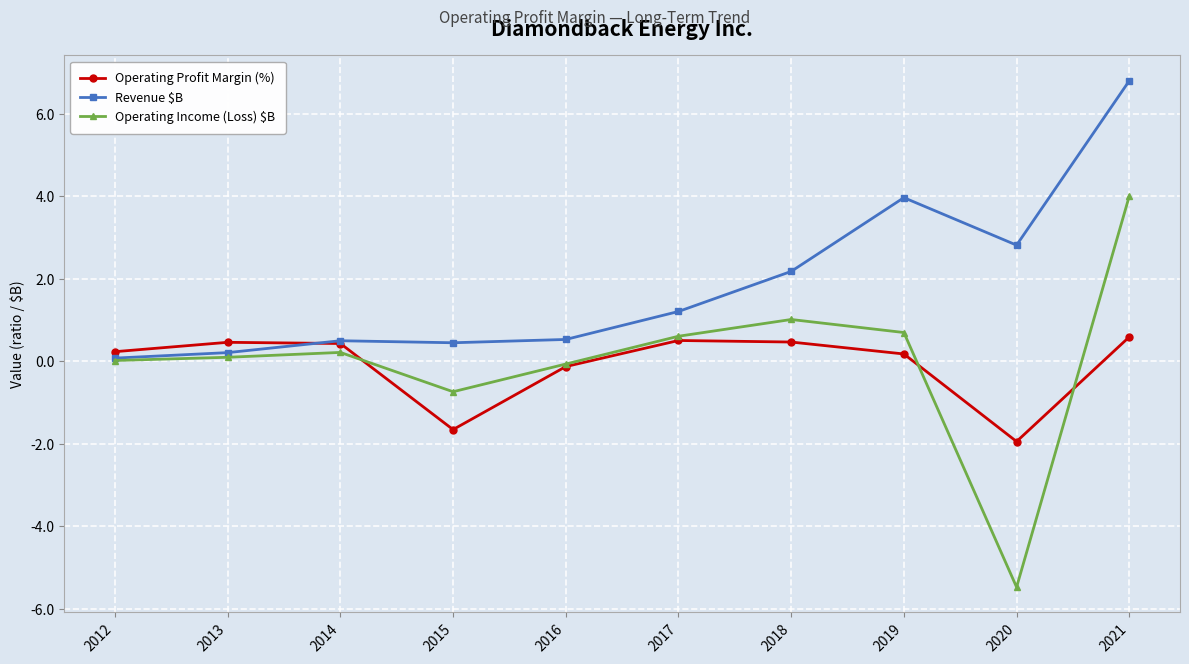

What is the average value of the Revenue $B series?

1.9